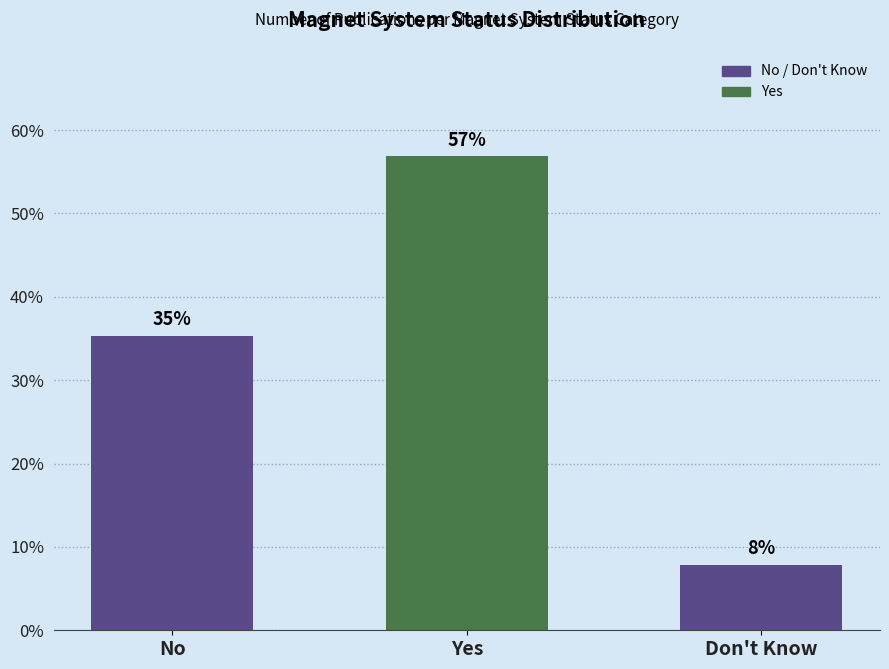

Rank the categories by value from lowest to highest.

Don't Know, No, Yes